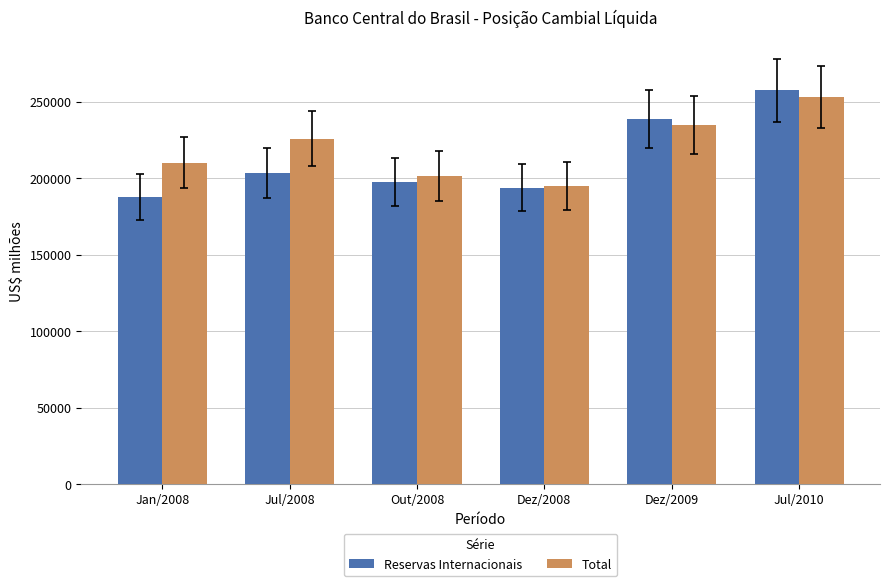

What is the difference between the maximum and minimum values in the Reservas Internacionais series?

69791.8